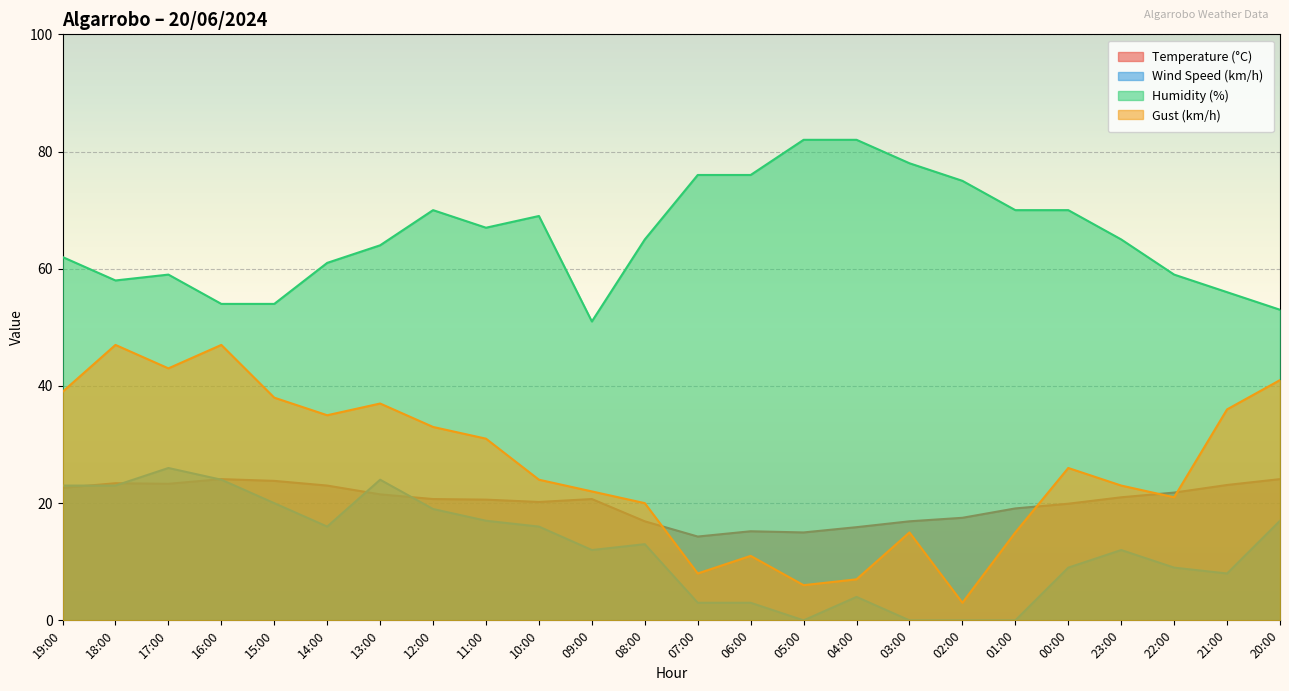

What is the label of the 11th point from the left?

09:00